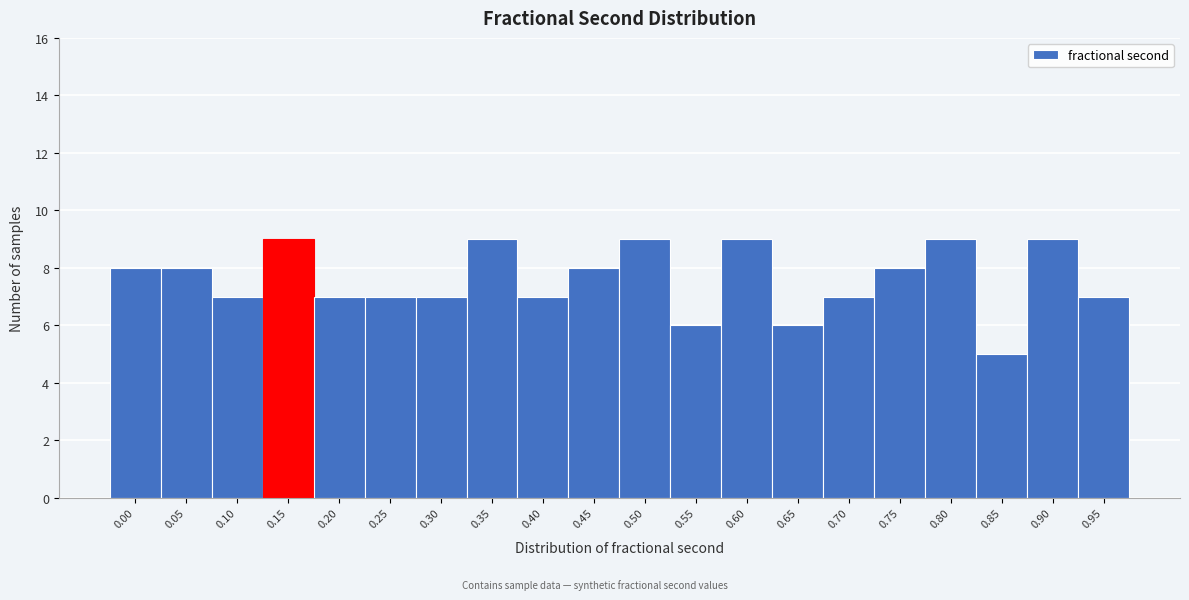

Reading left to right, what are all the values shown in this chart?

0.00=8	0.05=8	0.10=7	0.15=9	0.20=7	0.25=7	0.30=7	0.35=9	0.40=7	0.45=8	0.50=9	0.55=6	0.60=9	0.65=6	0.70=7	0.75=8	0.80=9	0.85=5	0.90=9	0.95=7